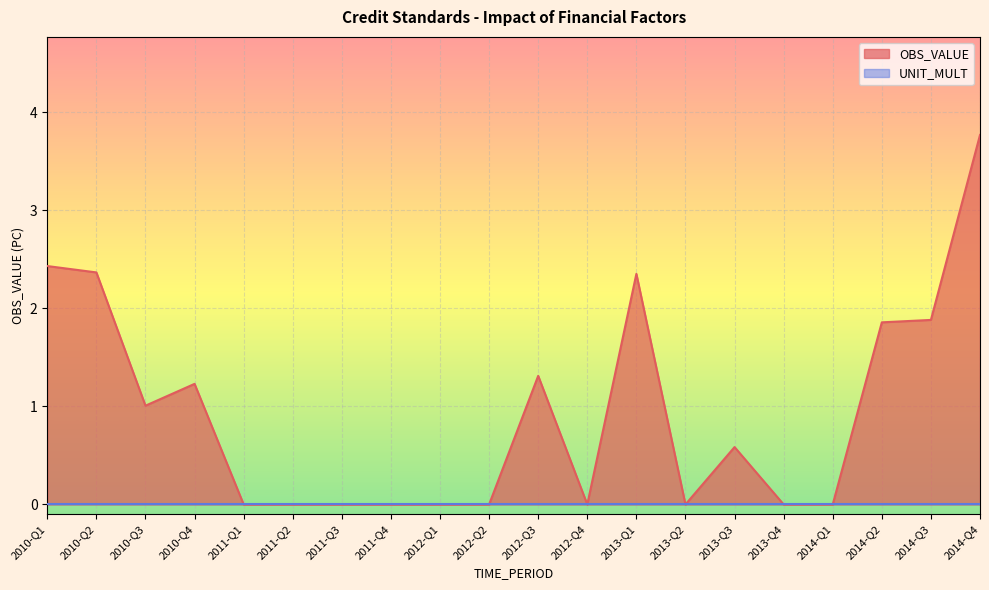

What is the greatest value displayed?

3.8